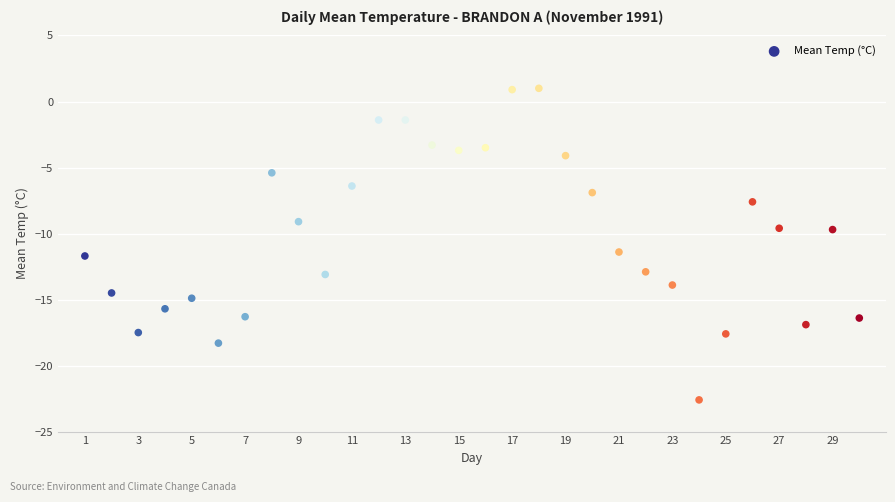

What is the range of Y values (max minus min)?

23.6